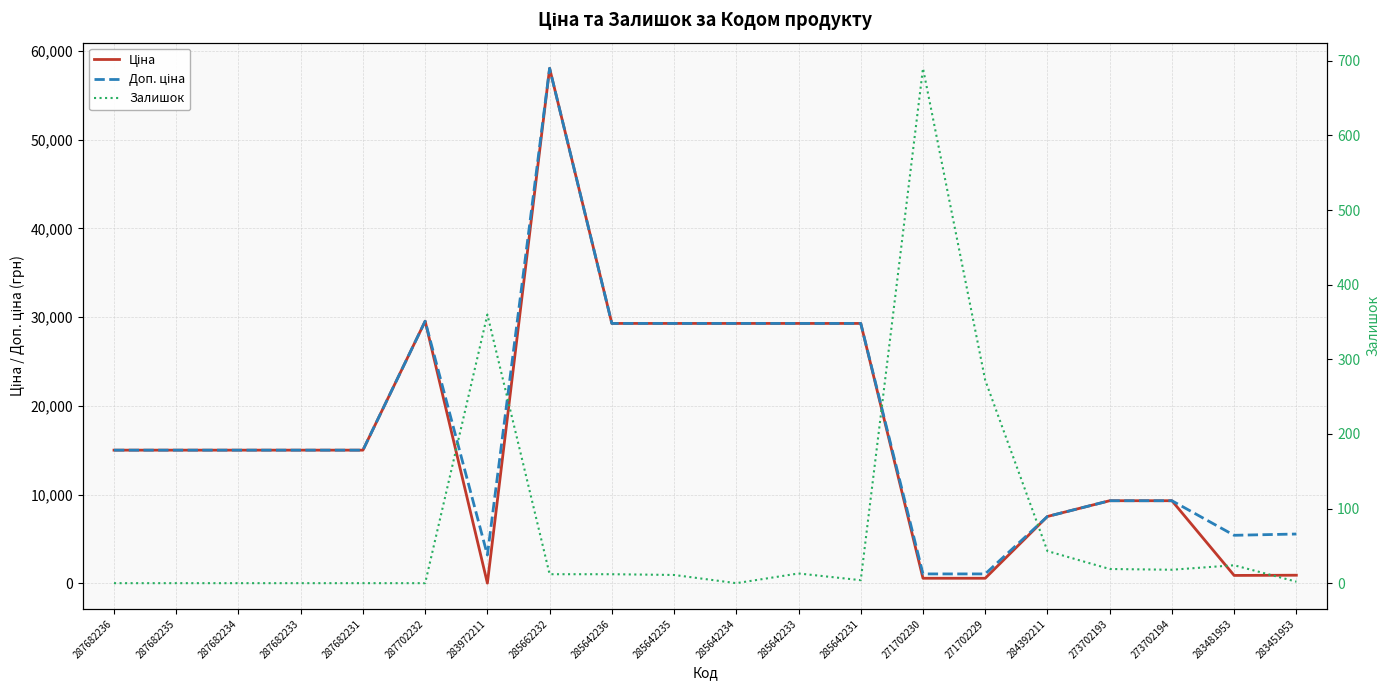

The Доп. ціна series shows 25171.7 at 287682234. True or false?

False